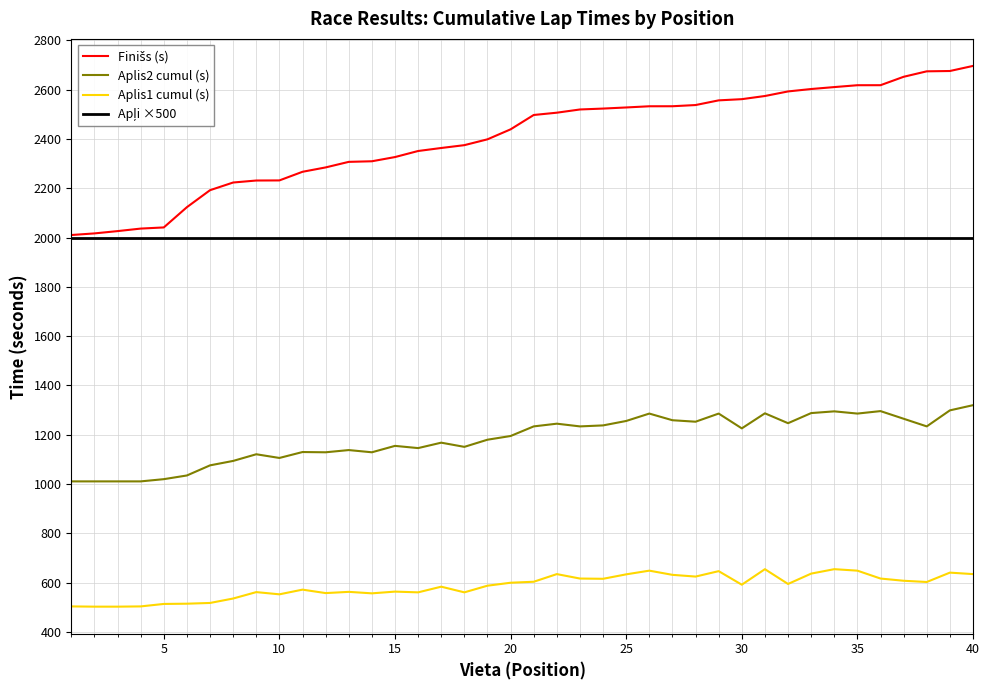

What is the maximum value for Aplis2 cumul (s)?

1320.0